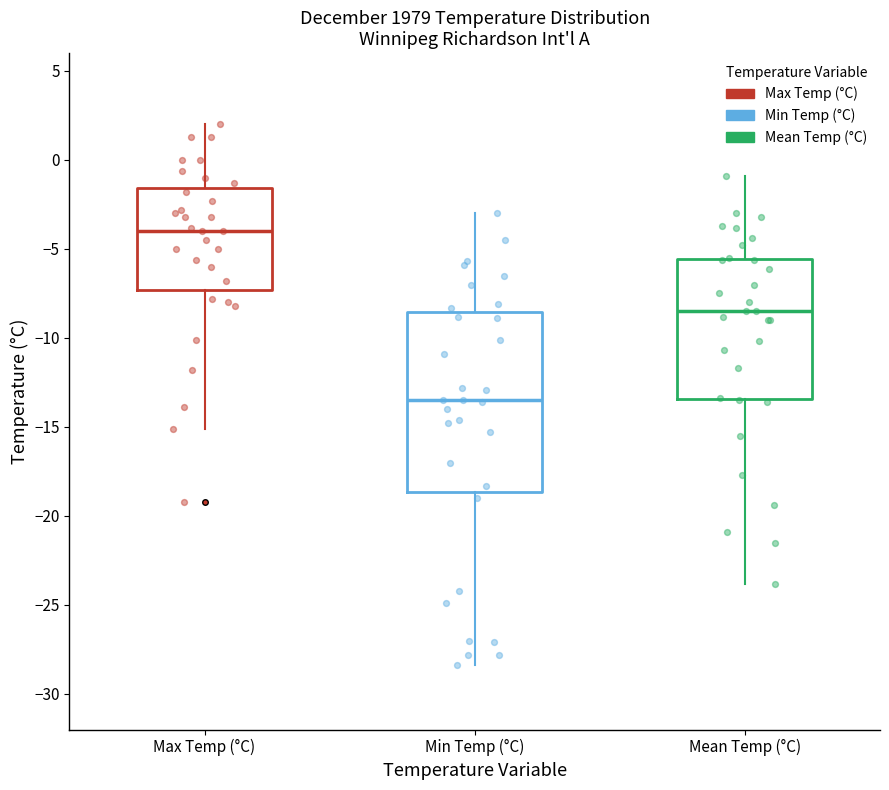

Which box's median line is the lowest?

Min Temp (°C)